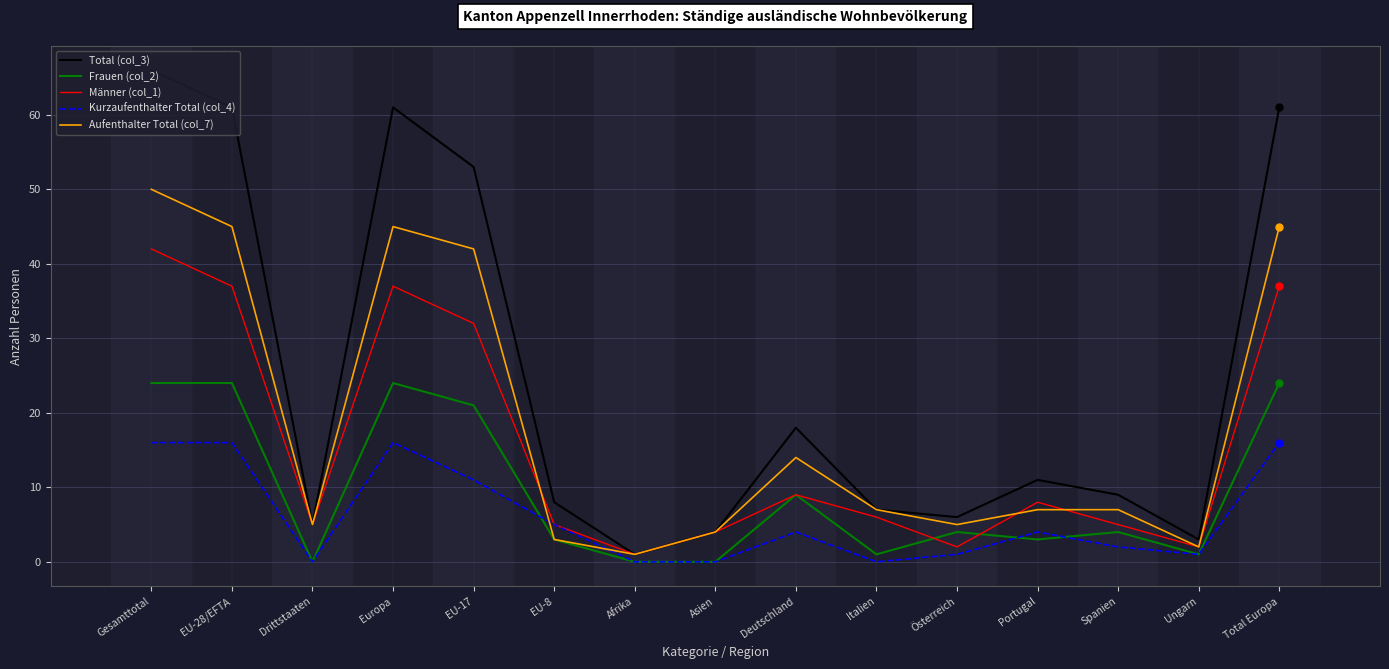

True or false: Kurzaufenthalter Total (col_4) has a value of 7 at Italien.

False